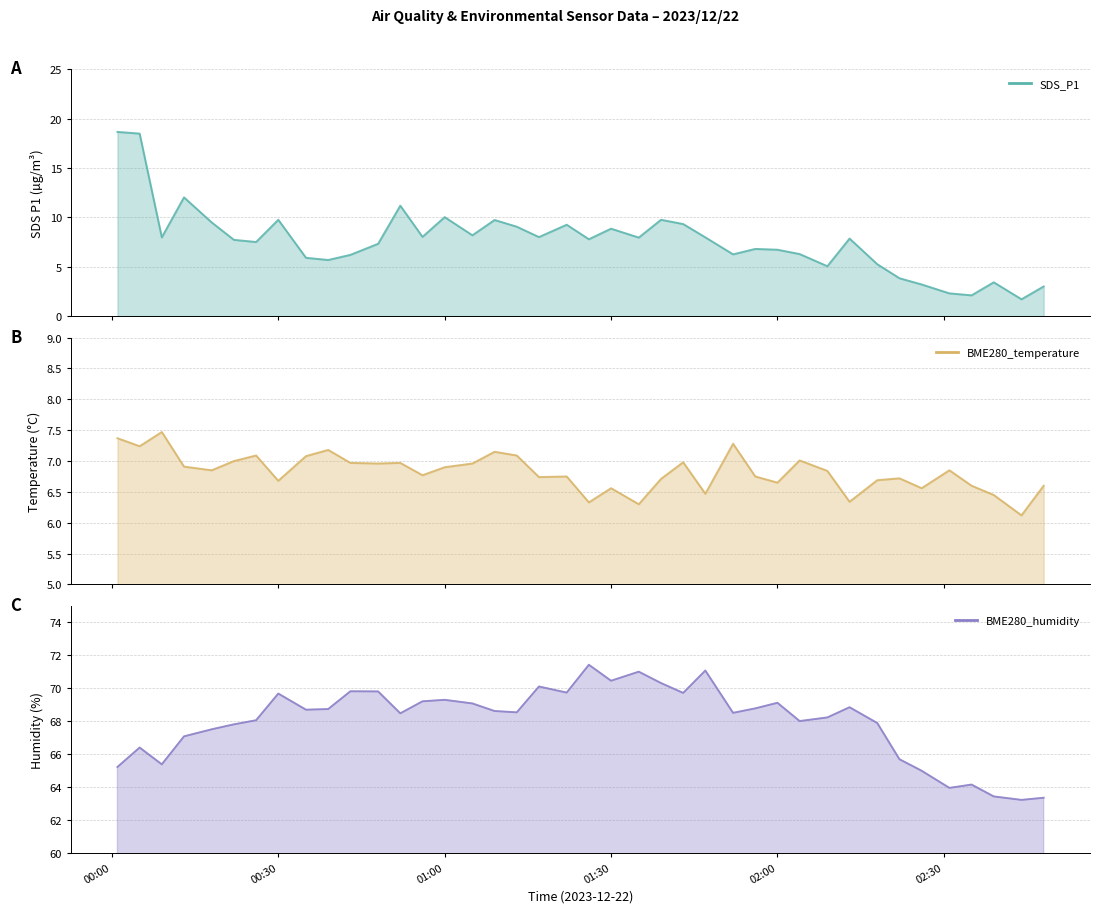

Where does the SDS_P1 series first go above 7?

2023/12/22 00:01